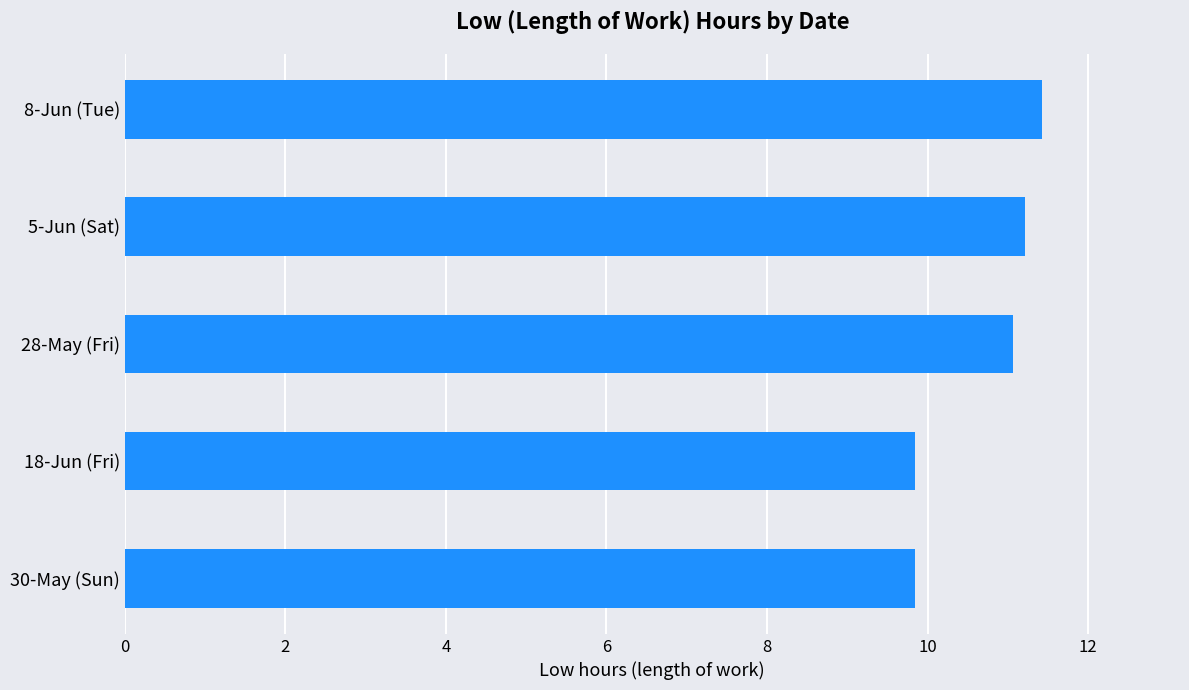

What is the approximate value at 30-May (Sun)?

9.8